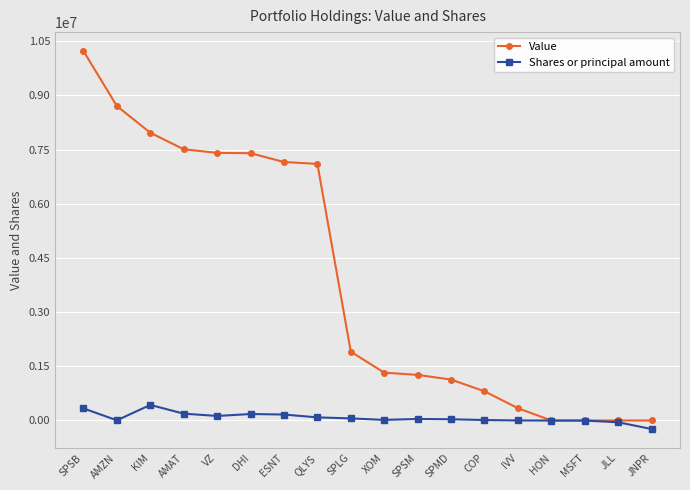

The value of Shares or principal amount at MSFT is -3113. True or false?

True